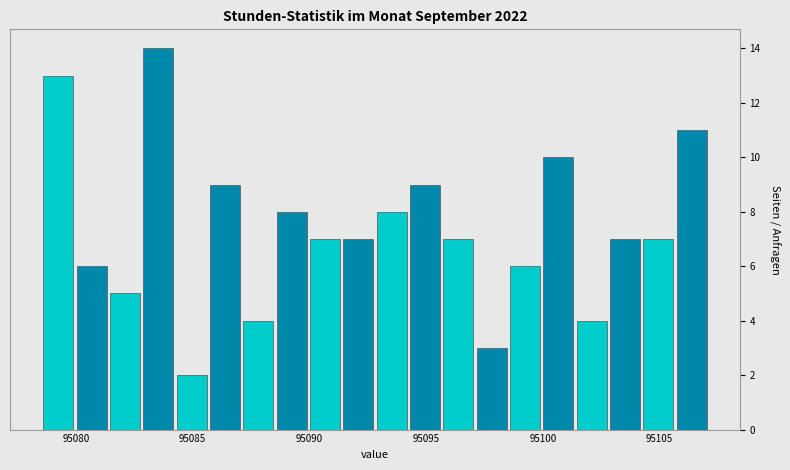

Read against the x-axis, roughly where is the centre of the tallest bar?

95083.5